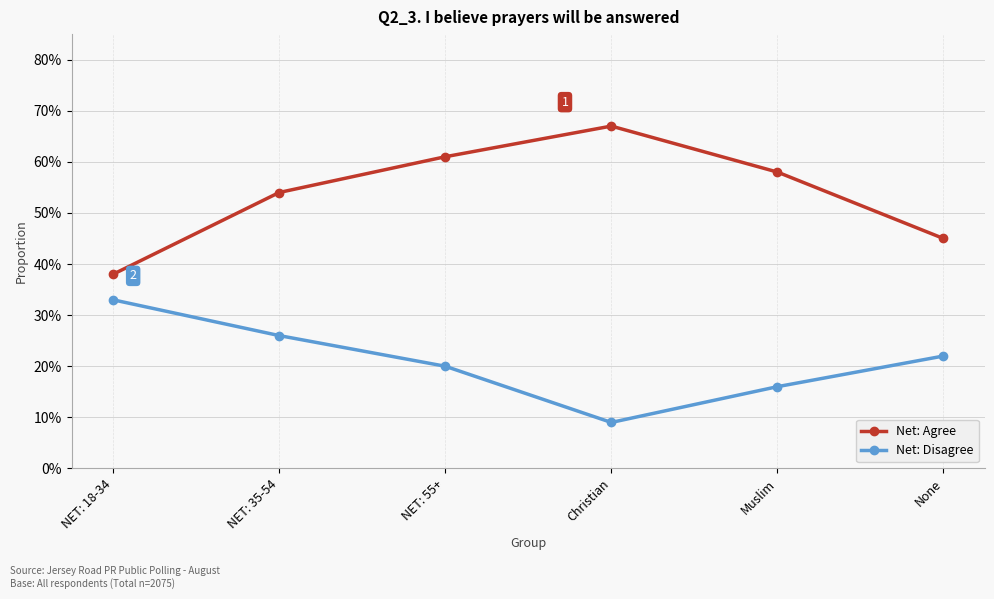

What are all the series names shown in the legend?

Net: Agree, Net: Disagree